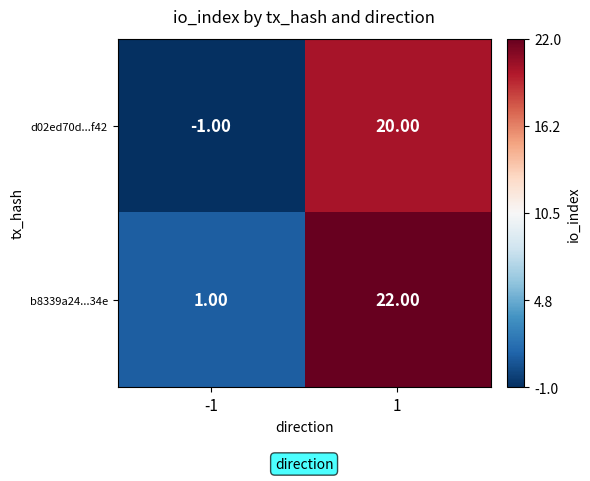

Rank the series by their average value, from highest to lowest.

b8339a24...34e, d02ed70d...f42